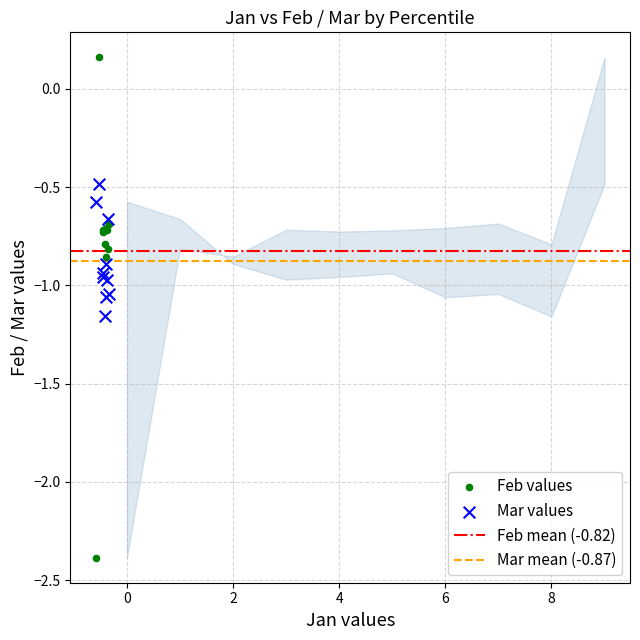

Which series has the widest spread of Y values?

Feb values